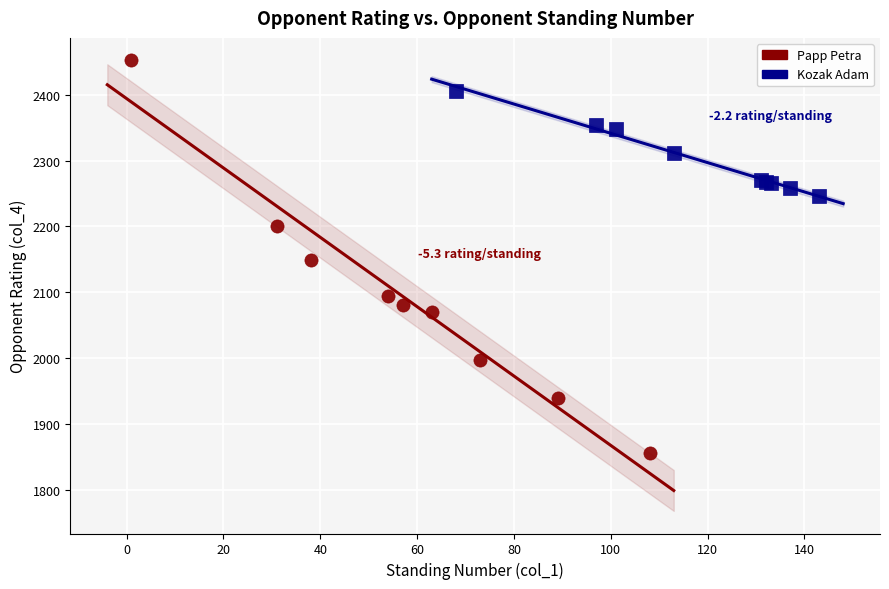

Which series has the largest Y range (max minus min)?

Papp Petra